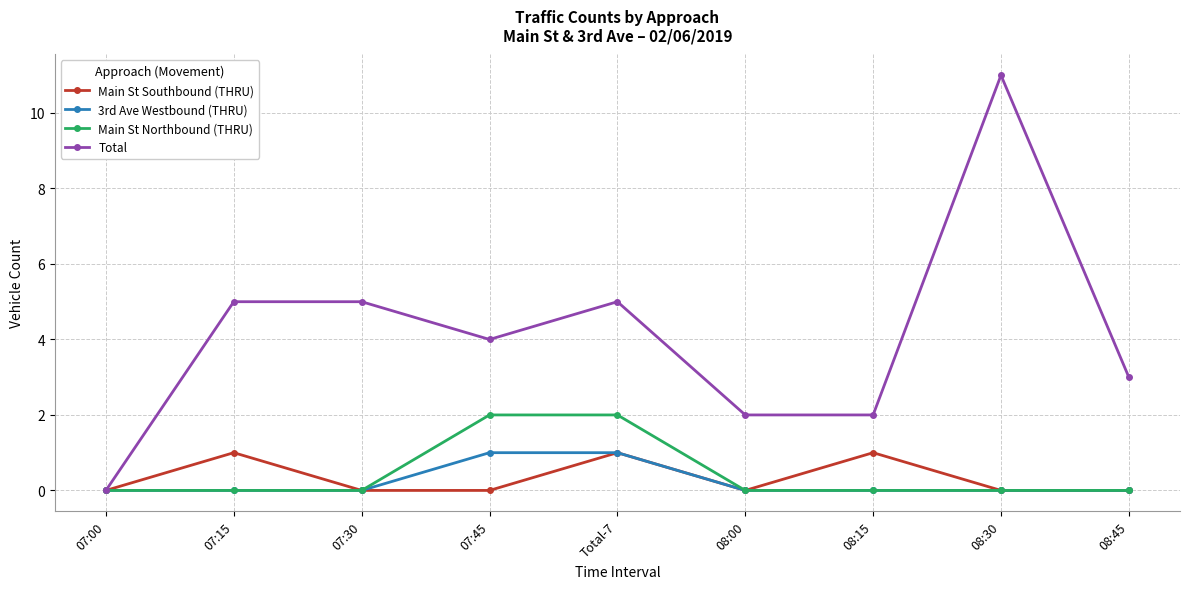

Which series has the largest total across all categories?

Total